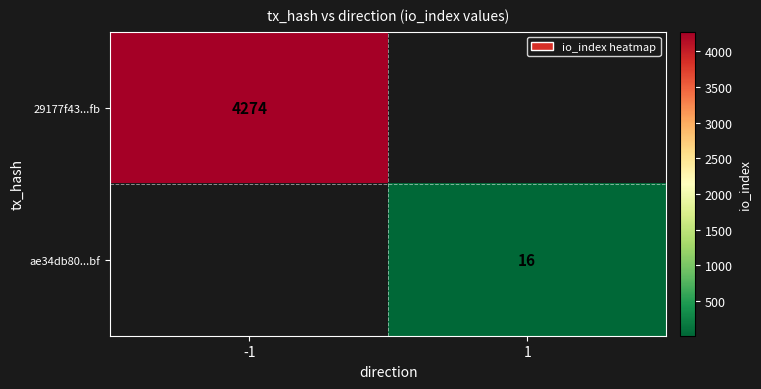

Is the value of 29177f43...fb at -1 greater than the value of ae34db80...bf at 1?

Yes